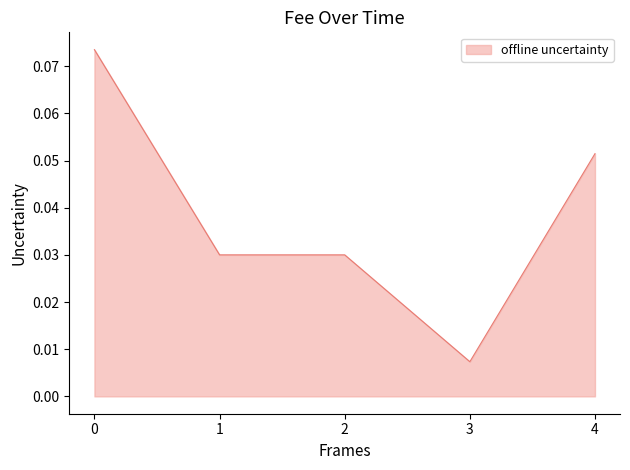

How many values are between 0 and 1?

5